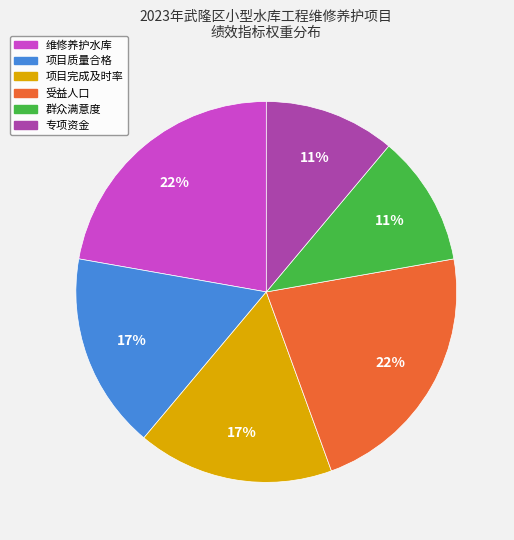

Count the number of slices in the pie.

6